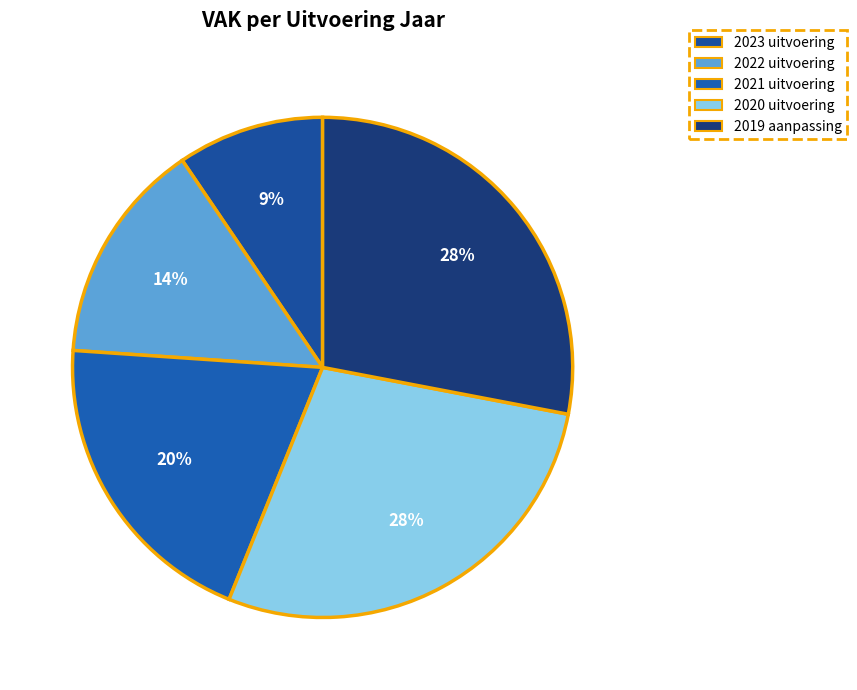

How many segments does this pie chart have?

5